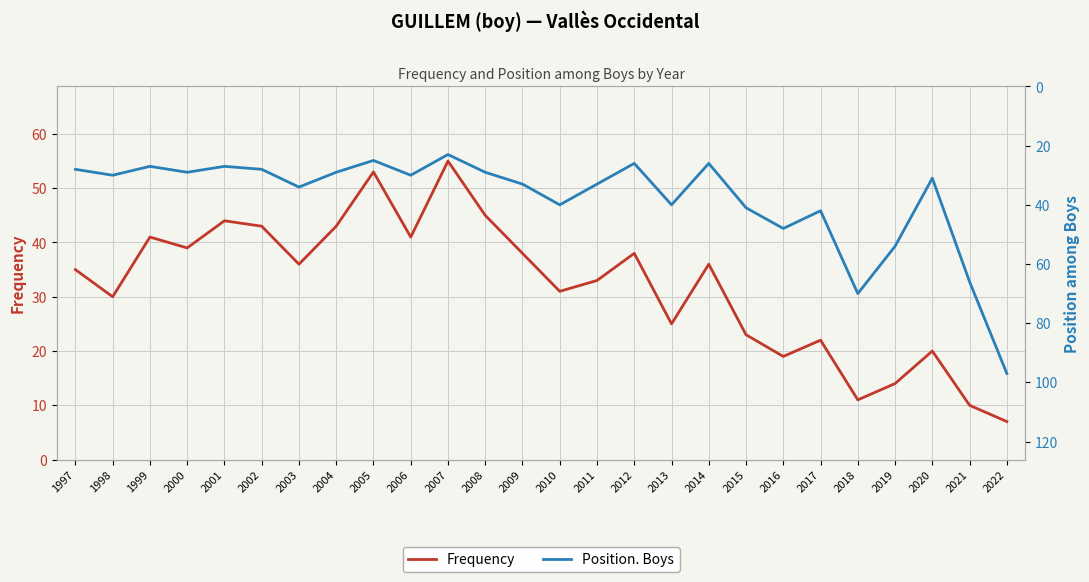

Which series has the widest spread of values?

Position. Boys